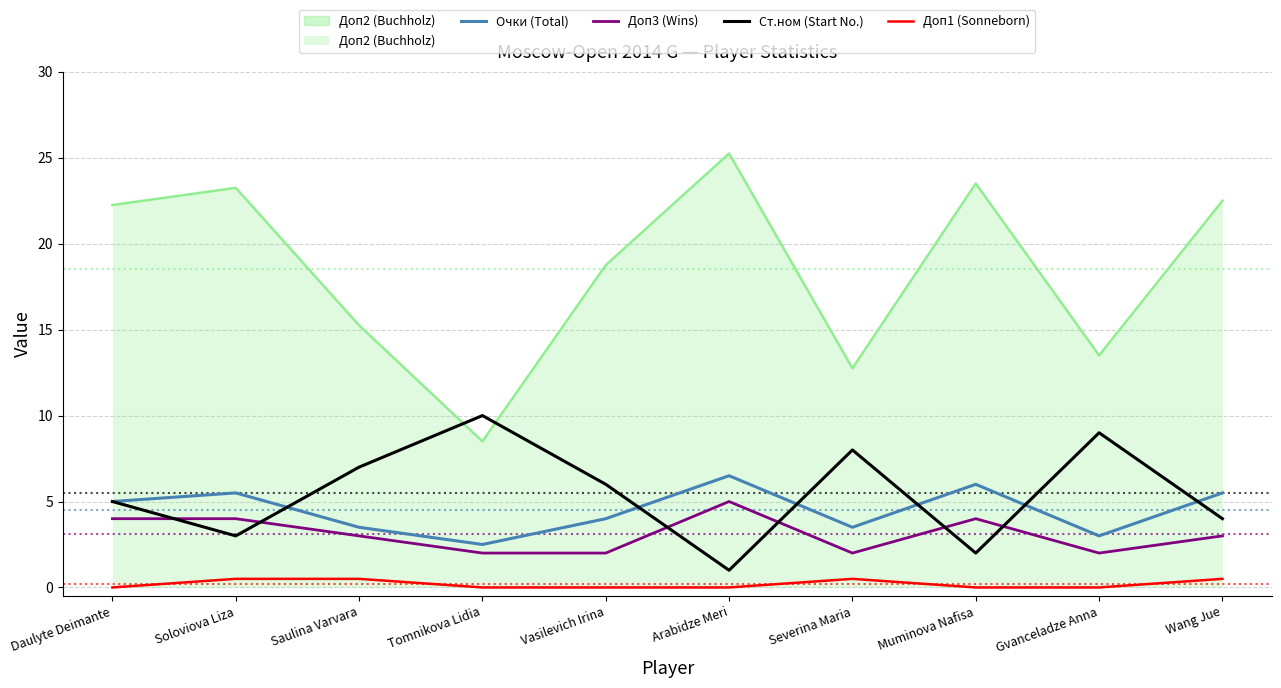

What is the total value across all series at Muminova Nafisa?

35.5